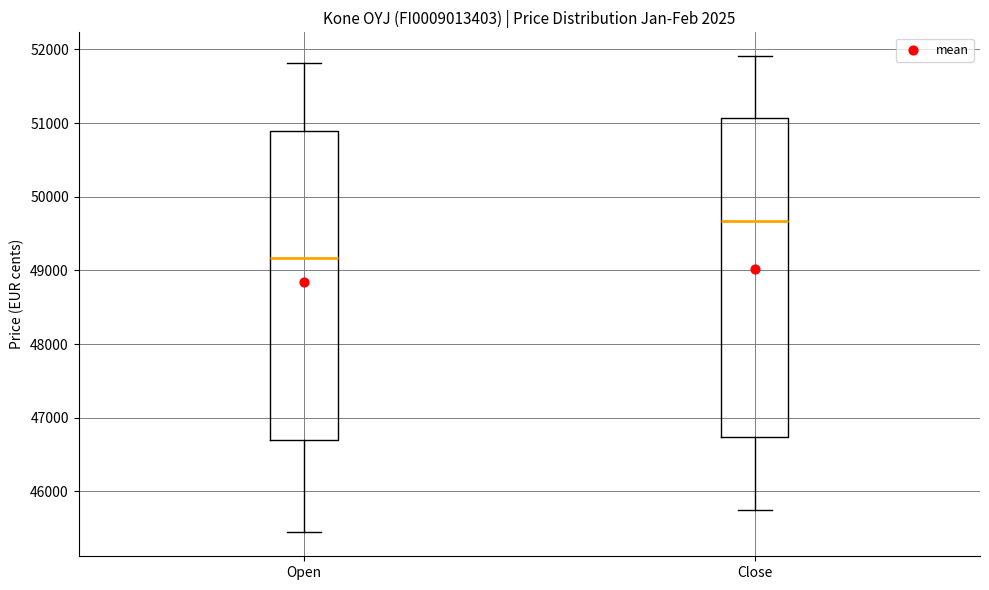

Comparing the boxes themselves (not the whiskers), which one is the tallest?

Close